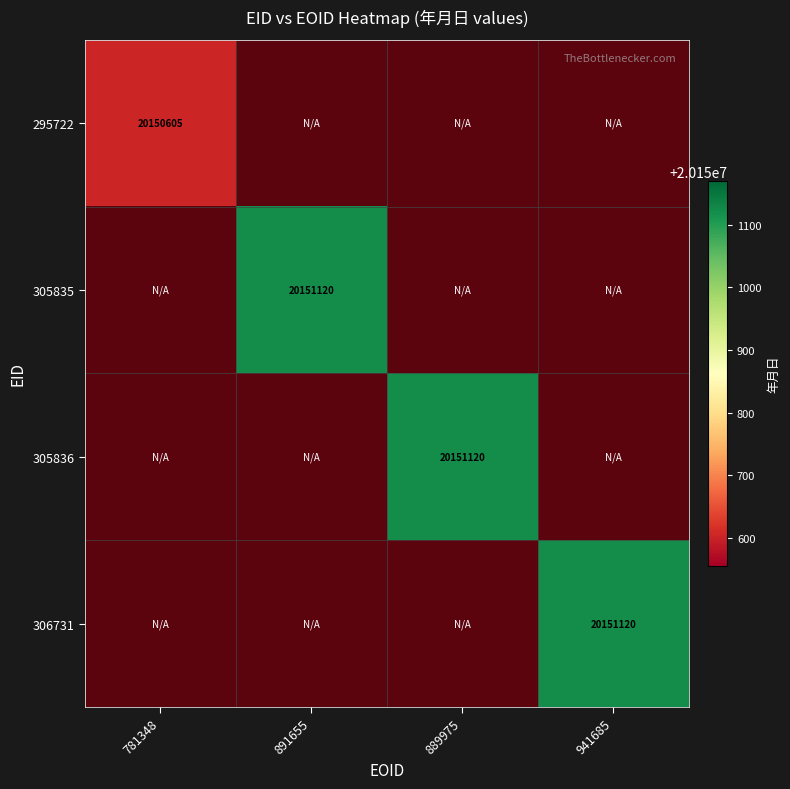

Where is 295722 nearest to the value 20150605?

781348